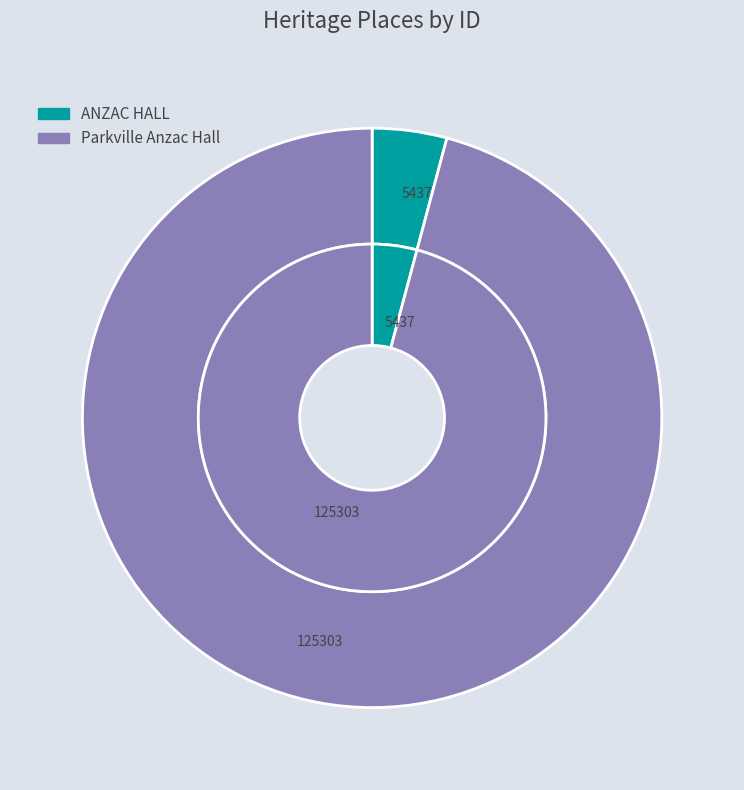

Rank the categories by value from highest to lowest.

Parkville Anzac Hall, ANZAC HALL